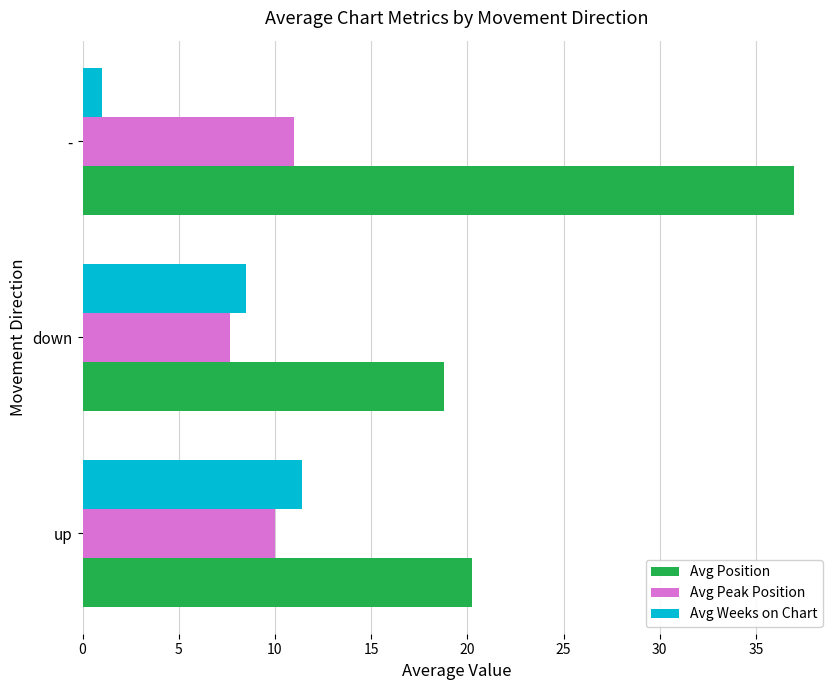

At which category does the chart reach its minimum across all series?

-